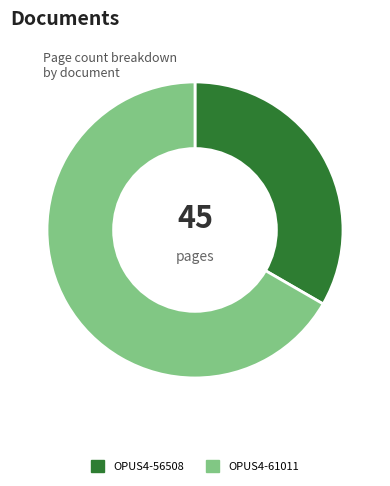

What is the ratio of the value at OPUS4-56508 to the value at OPUS4-61011?

0.5